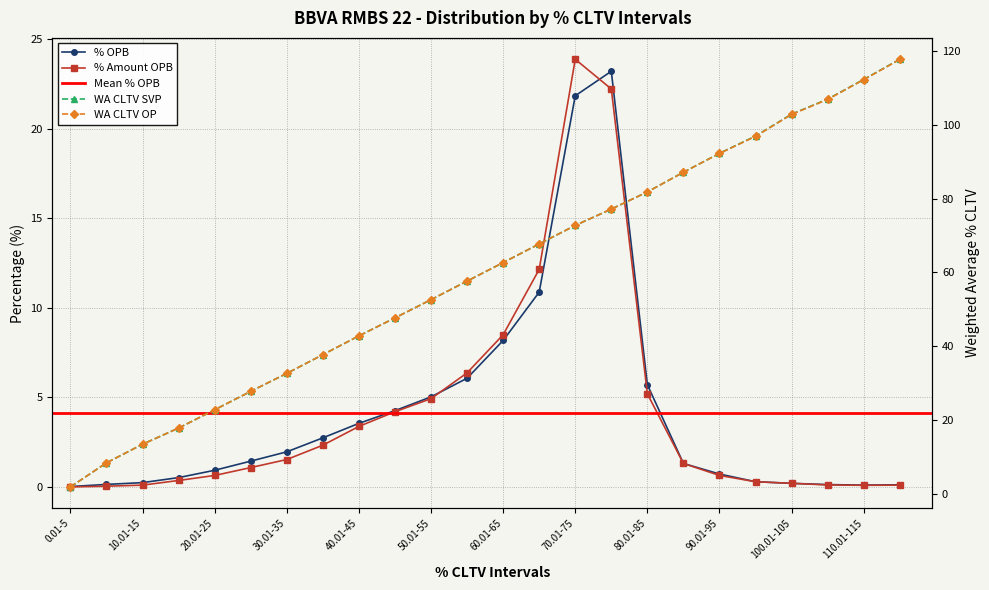

Reading left to right, what are all the values shown in this chart?

Num. Count (OPB): 0.01-5=0.0	5.01-10=0.1	10.01-15=0.2	15.01-20=0.5	20.01-25=0.9	25.01-30=1.4	30.01-35=2.0	35.01-40=2.7	40.01-45=3.5	45.01-50=4.3	50.01-55=5.0	55.01-60=6.1	60.01-65=8.2	65.01-70=10.9	70.01-75=21.9	75.01-80=23.2	80.01-85=5.7	85.01-90=1.3	90.01-95=0.7	95.01-100=0.3	100.01-105=0.2	105.01-110=0.1	110.01-115=0.1	115.01-120=0.1
% OPB: 0.01-5=0.0	5.01-10=0.0	10.01-15=0.1	15.01-20=0.4	20.01-25=0.6	25.01-30=1.1	30.01-35=1.5	35.01-40=2.3	40.01-45=3.4	45.01-50=4.2	50.01-55=4.9	55.01-60=6.4	60.01-65=8.5	65.01-70=12.2	70.01-75=23.9	75.01-80=22.2	80.01-85=5.2	85.01-90=1.3	90.01-95=0.6	95.01-100=0.3	100.01-105=0.2	105.01-110=0.1	110.01-115=0.1	115.01-120=0.1
WA CLTV SVP: 0.01-5=1.8	5.01-10=8.4	10.01-15=13.4	15.01-20=17.8	20.01-25=22.8	25.01-30=27.7	30.01-35=32.6	35.01-40=37.7	40.01-45=42.8	45.01-50=47.6	50.01-55=52.6	55.01-60=57.6	60.01-65=62.6	65.01-70=67.7	70.01-75=72.7	75.01-80=77.1	80.01-85=81.8	85.01-90=87.1	90.01-95=92.3	95.01-100=96.9	100.01-105=102.9	105.01-110=106.9	110.01-115=112.3	115.01-120=117.8
WA CLTV OP: 0.01-5=1.8	5.01-10=8.4	10.01-15=13.4	15.01-20=17.8	20.01-25=22.7	25.01-30=27.7	30.01-35=32.6	35.01-40=37.7	40.01-45=42.8	45.01-50=47.6	50.01-55=52.6	55.01-60=57.6	60.01-65=62.6	65.01-70=67.7	70.01-75=72.7	75.01-80=77.1	80.01-85=81.8	85.01-90=87.1	90.01-95=92.2	95.01-100=96.9	100.01-105=102.8	105.01-110=106.9	110.01-115=112.2	115.01-120=117.7